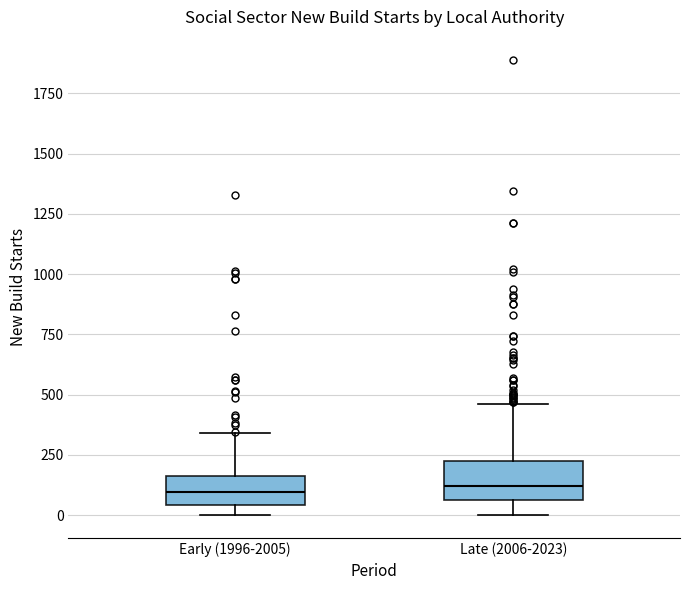

Reading left to right, read every box against the y-axis: the position of its median line, the range the box covers, and the ends of its whiskers. The values are not printed on the chart, so give them approximately, as read against the axis.

Early (1996-2005): median 100, box 50 to 150, whiskers 0 to 350
Late (2006-2023): median 100, box 50 to 200, whiskers 0 to 450